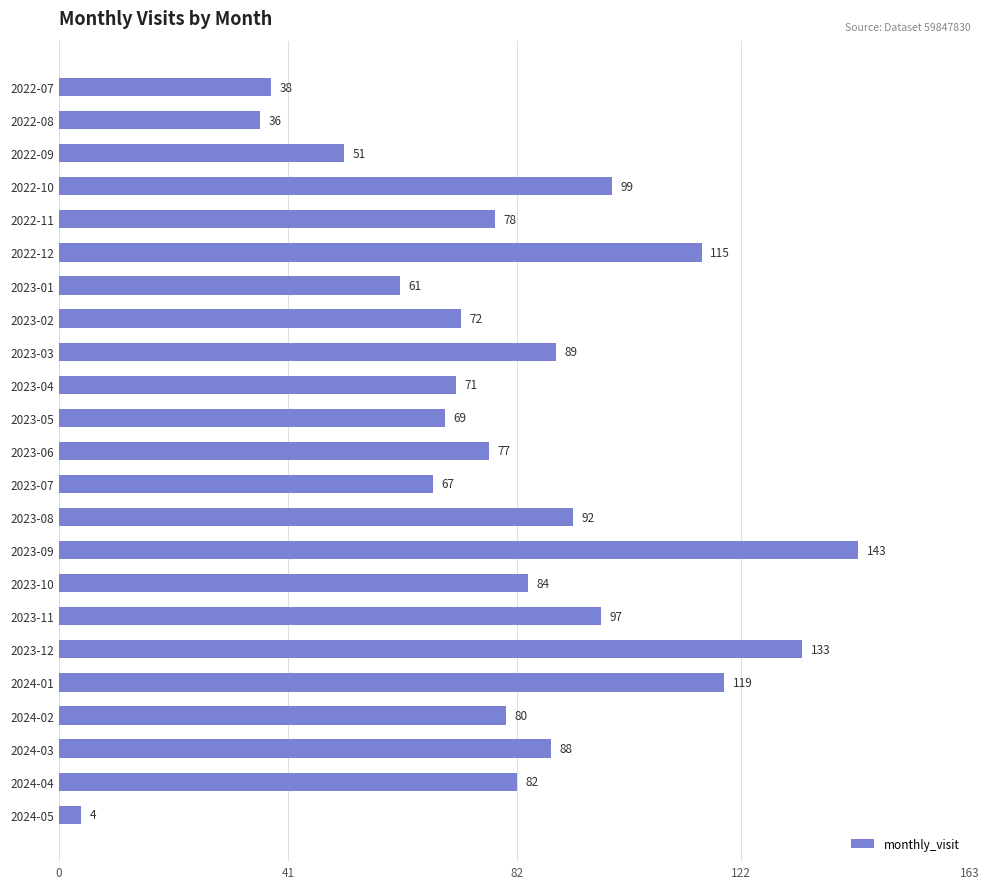

What is the maximum value shown in the chart?

143